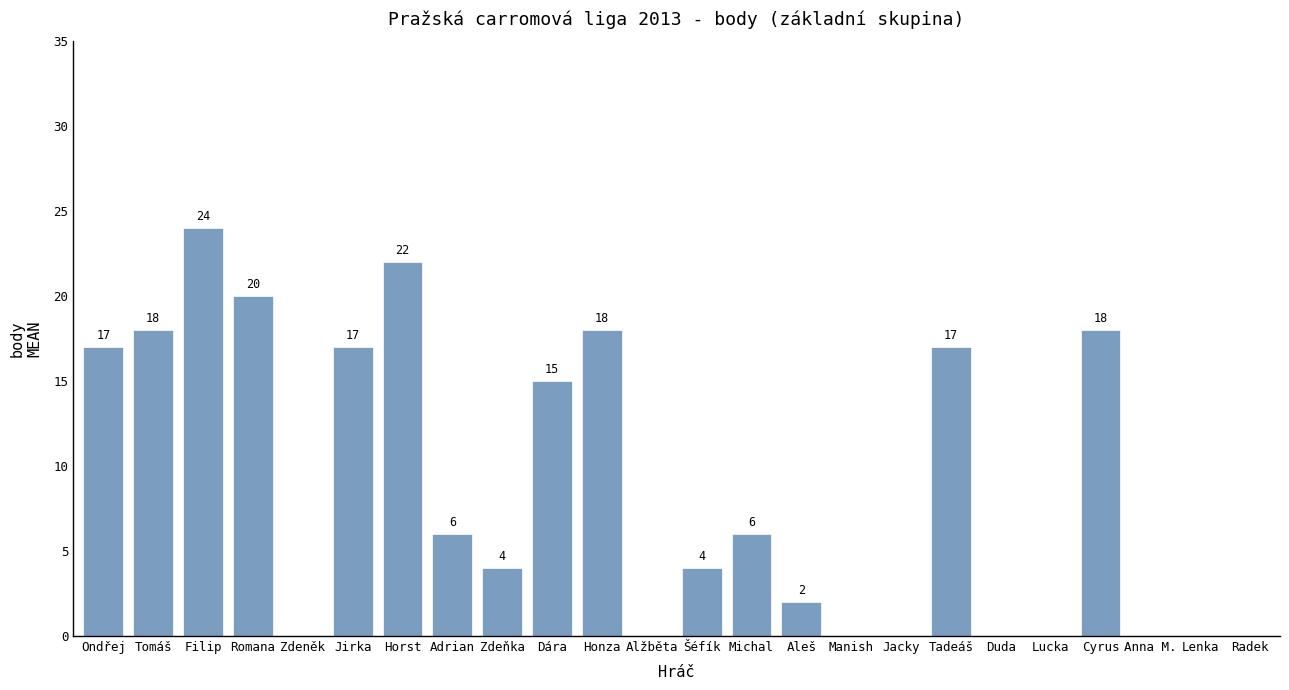

Count the number of data series in this chart.

1